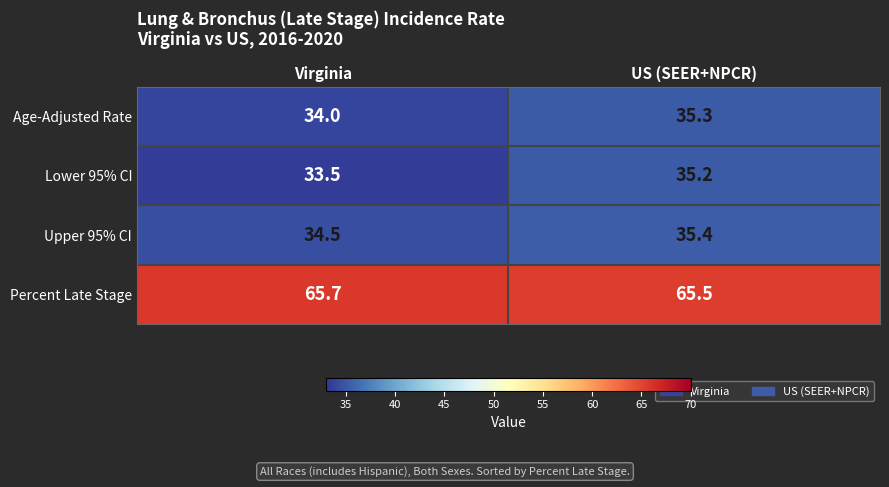

Reading left to right, what are all the values shown in this chart?

Age-Adjusted Rate: Virginia=34.0	US (SEER+NPCR)=35.3
Lower 95% CI: Virginia=33.5	US (SEER+NPCR)=35.2
Upper 95% CI: Virginia=34.5	US (SEER+NPCR)=35.4
Percent Late Stage: Virginia=65.7	US (SEER+NPCR)=65.5